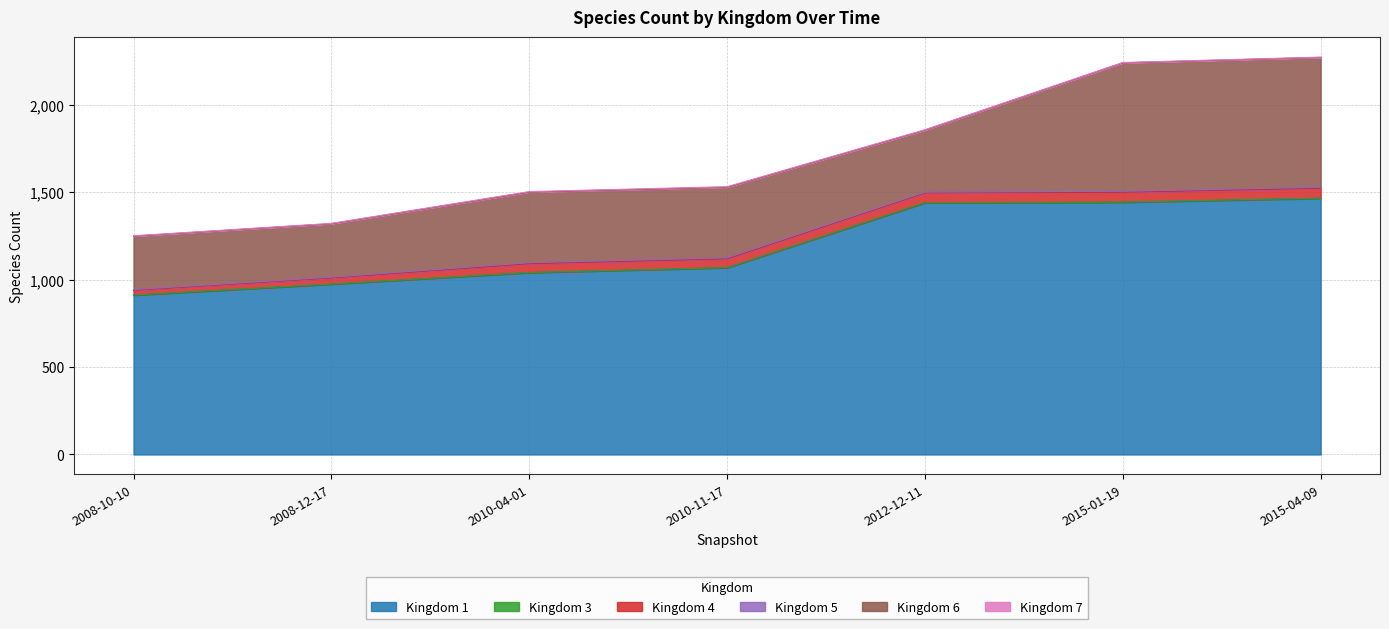

What position from the left is 2010-04-01?

3